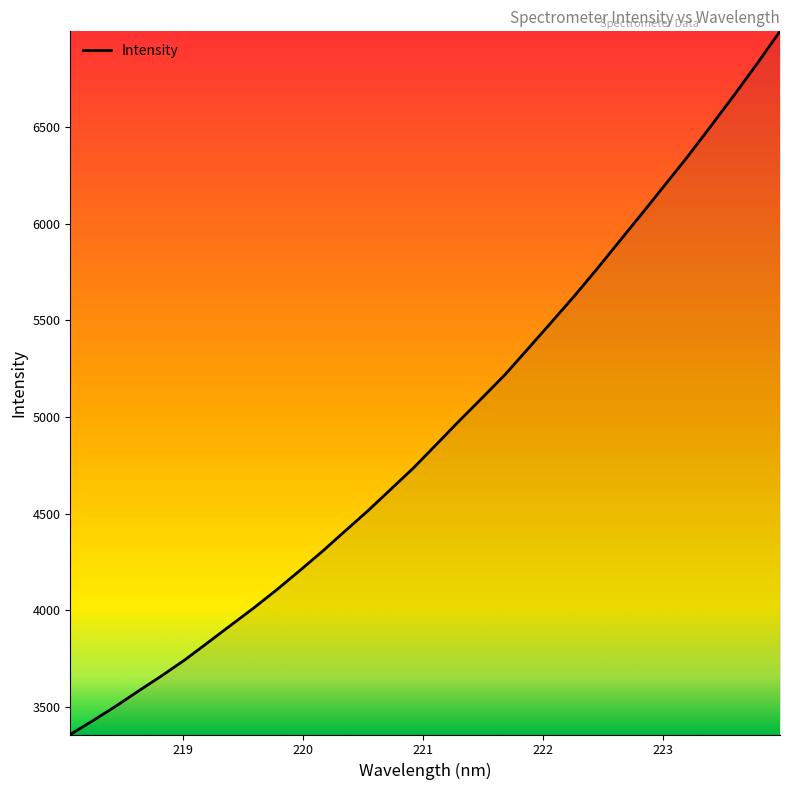

What is the difference between the maximum and minimum values?

3638.7